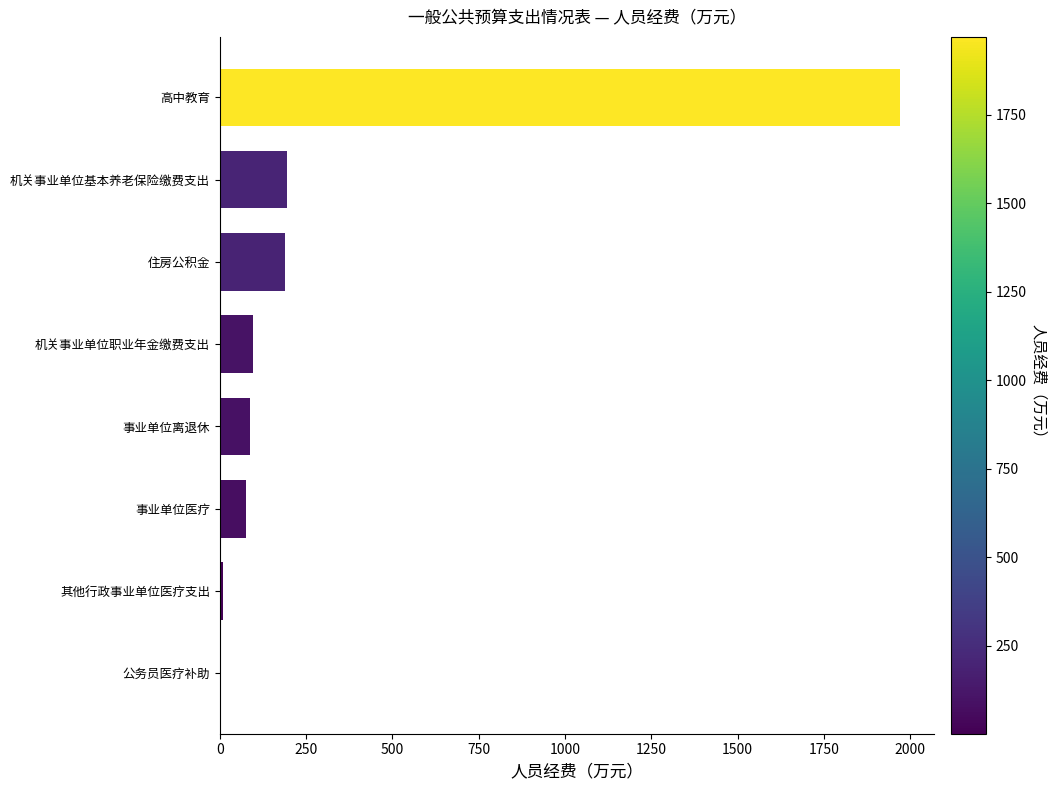

Is it true that the value at 高中教育 is 2873.0?

False